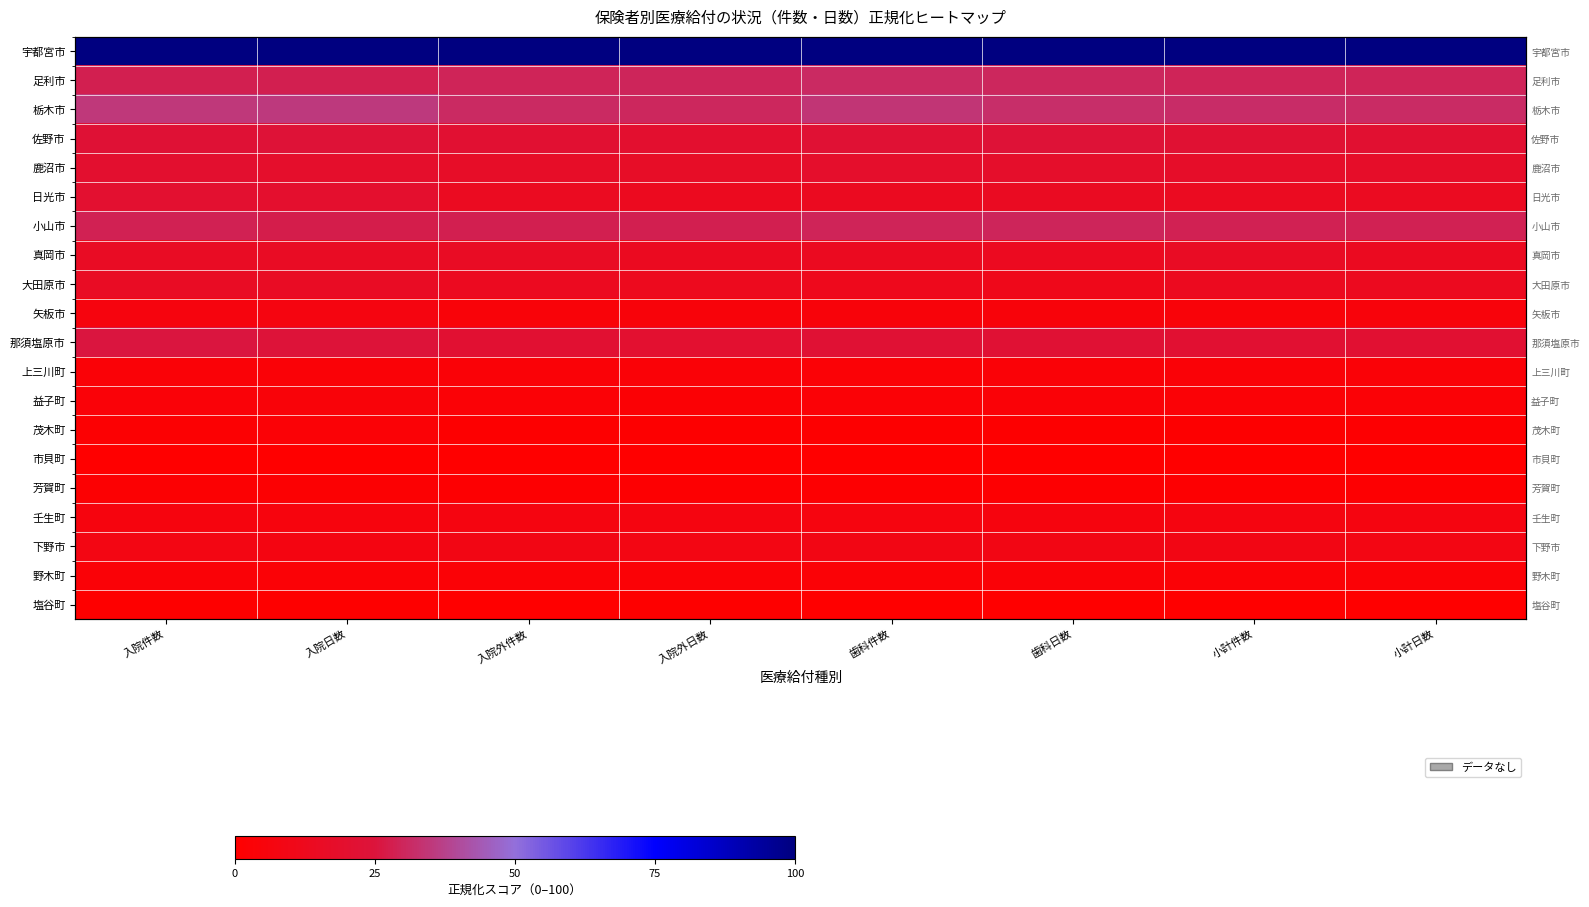

Which label corresponds to the smallest value in the chart?

入院件数